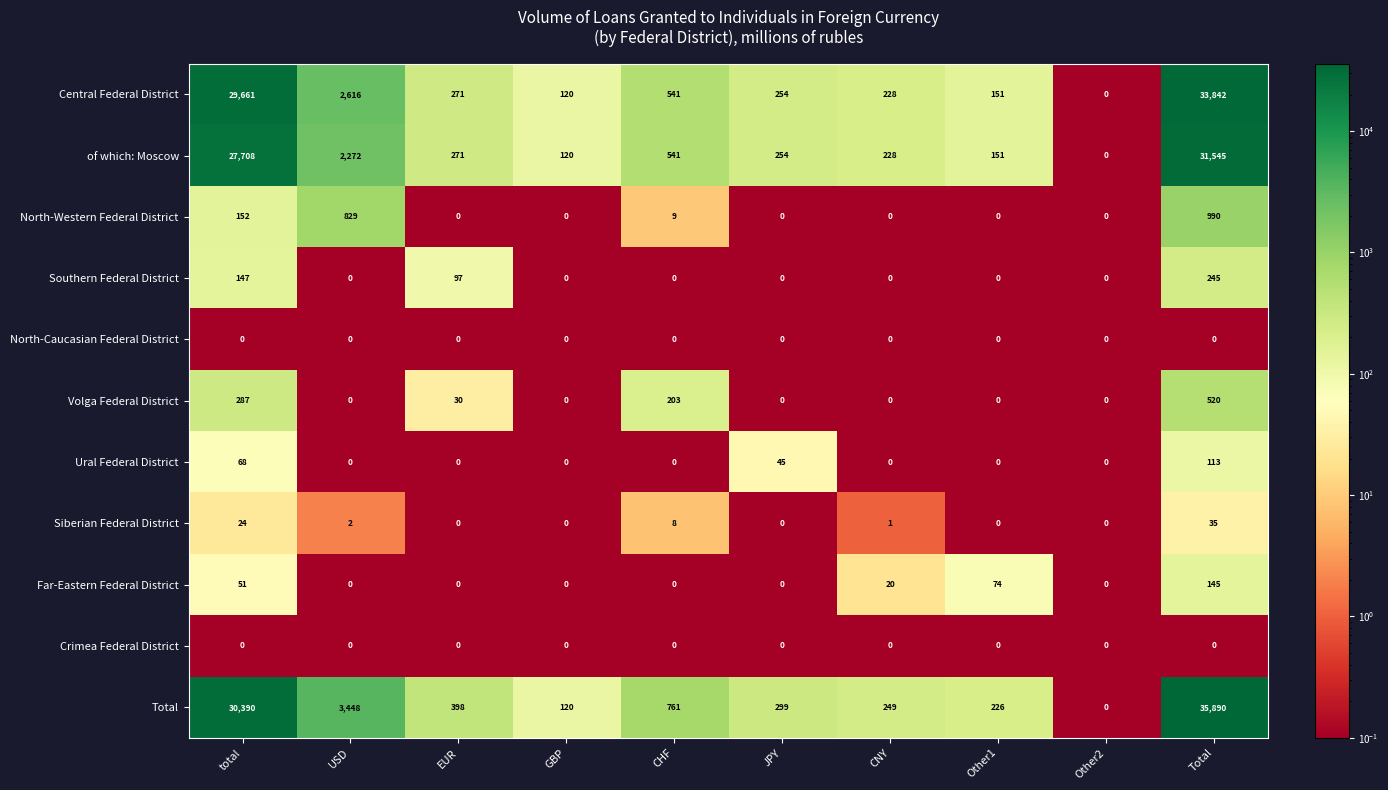

Which series changed the most between JPY and Total?

Total